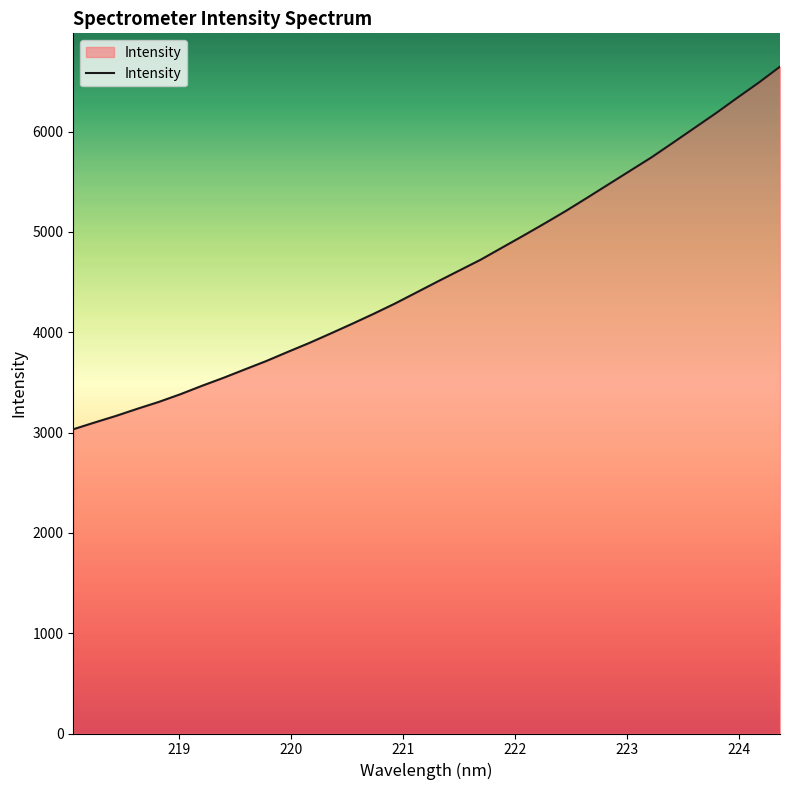

What is the minimum value shown in the chart?

3032.4